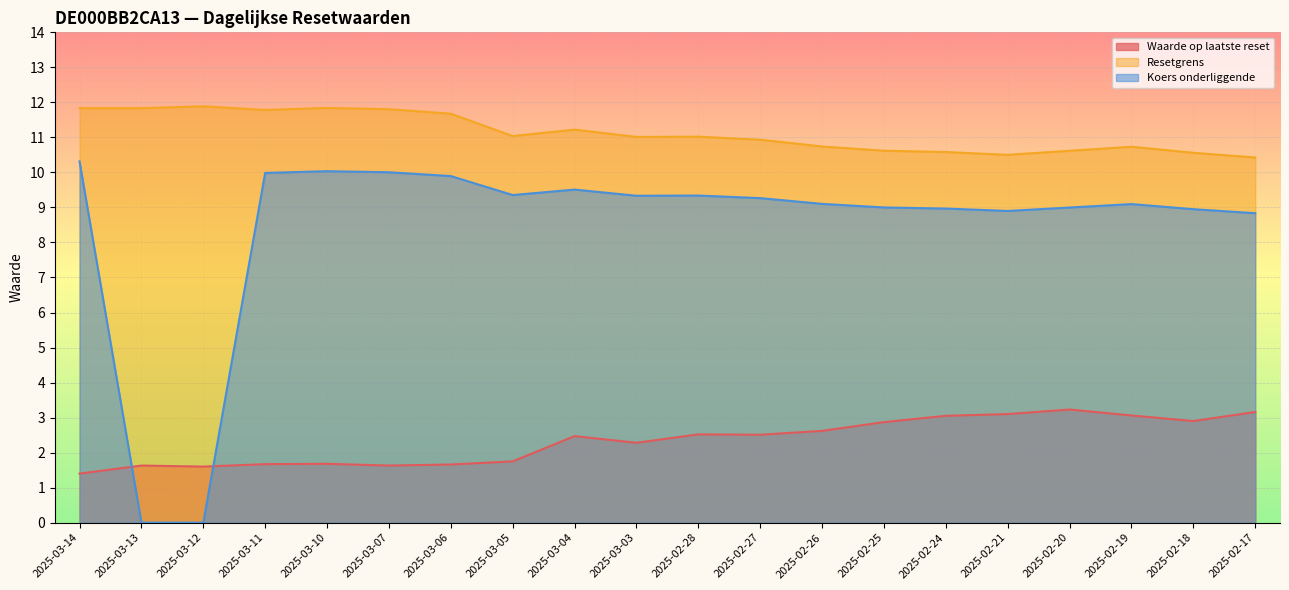

How many lines are shown in the chart?

3